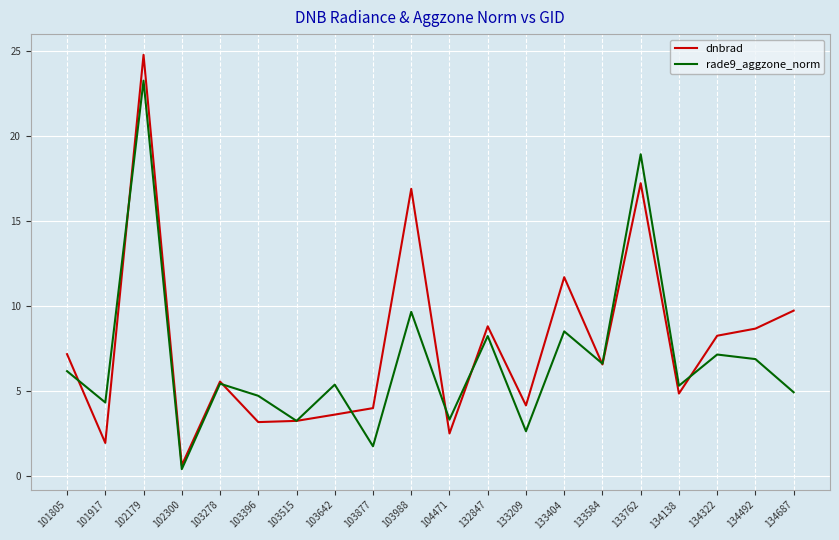

What is the spread (max minus min) of values at 101805?

1.0